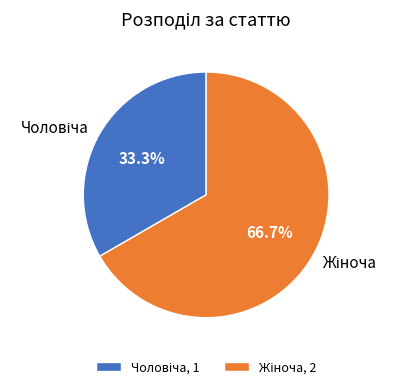

Is there a majority slice in this chart?

Yes